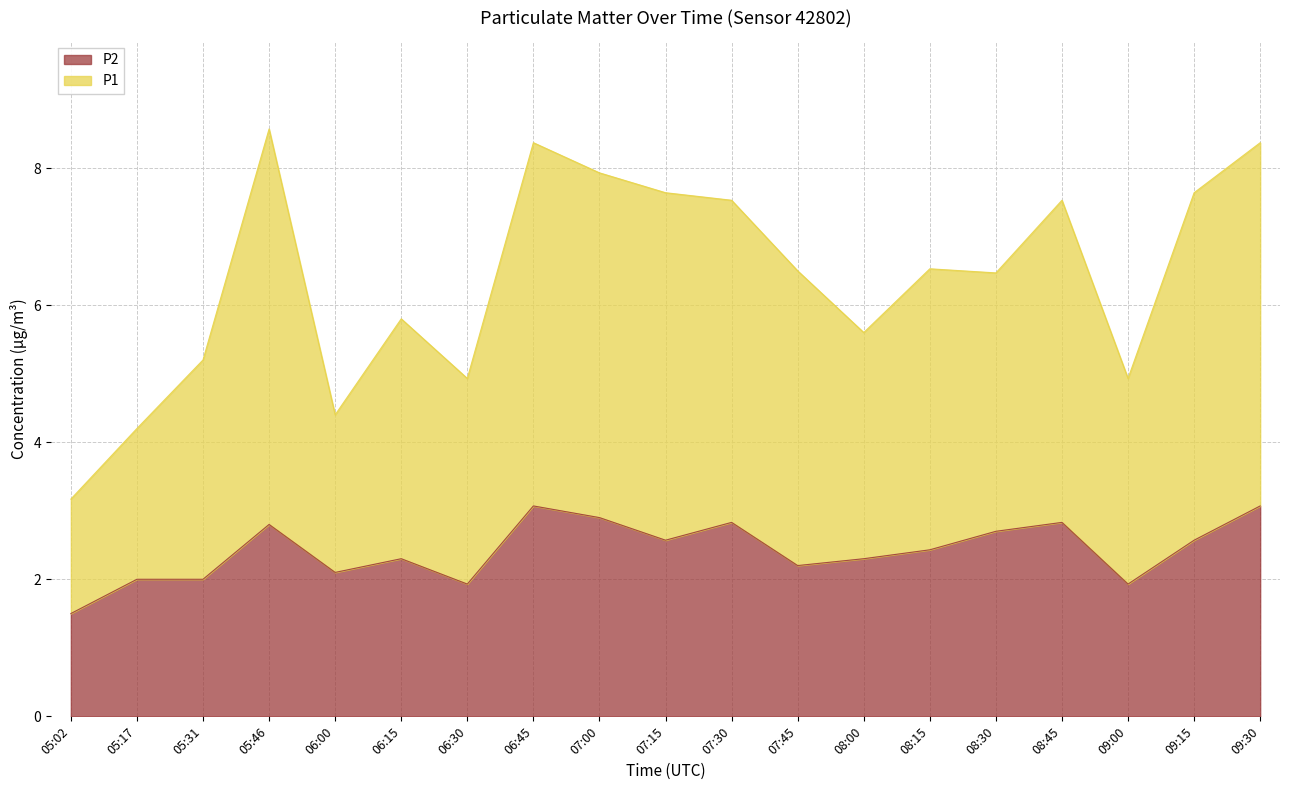

What is the difference between the P2 values at 07:15 and 07:30?

0.3